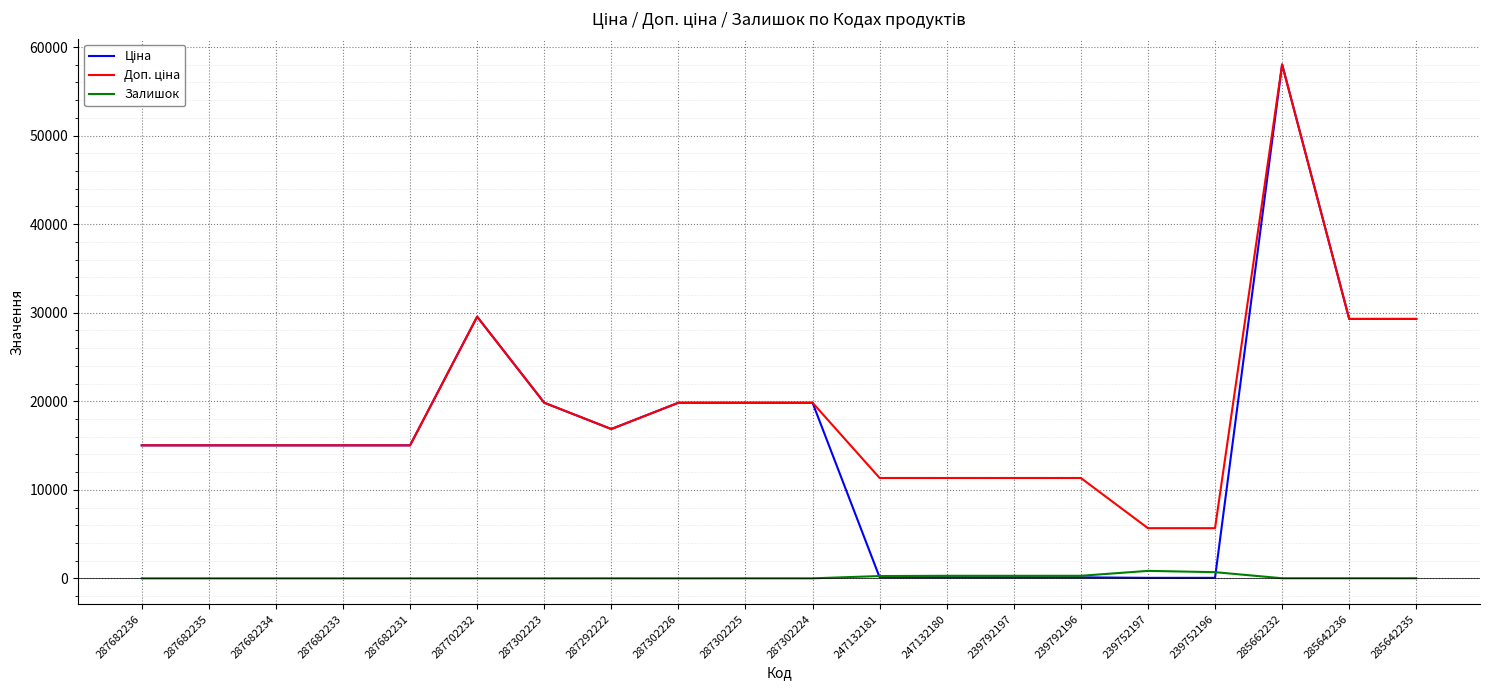

At which category is the sum across all series the highest?

285662232